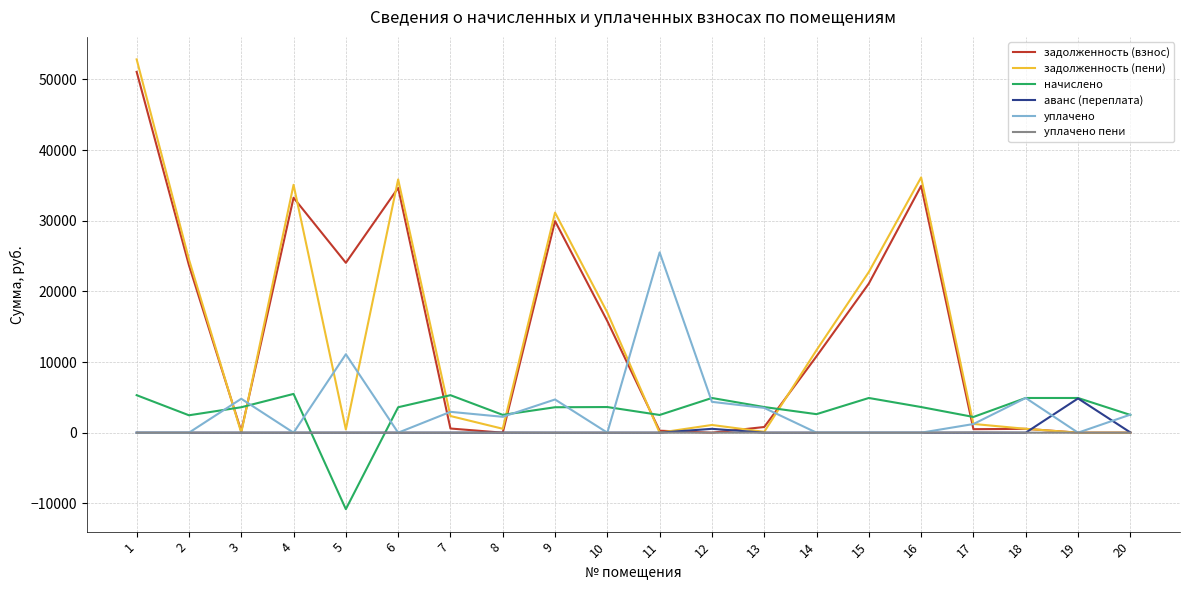

Is it true that задолженность (взнос) equals 23174.8 at 12?

False